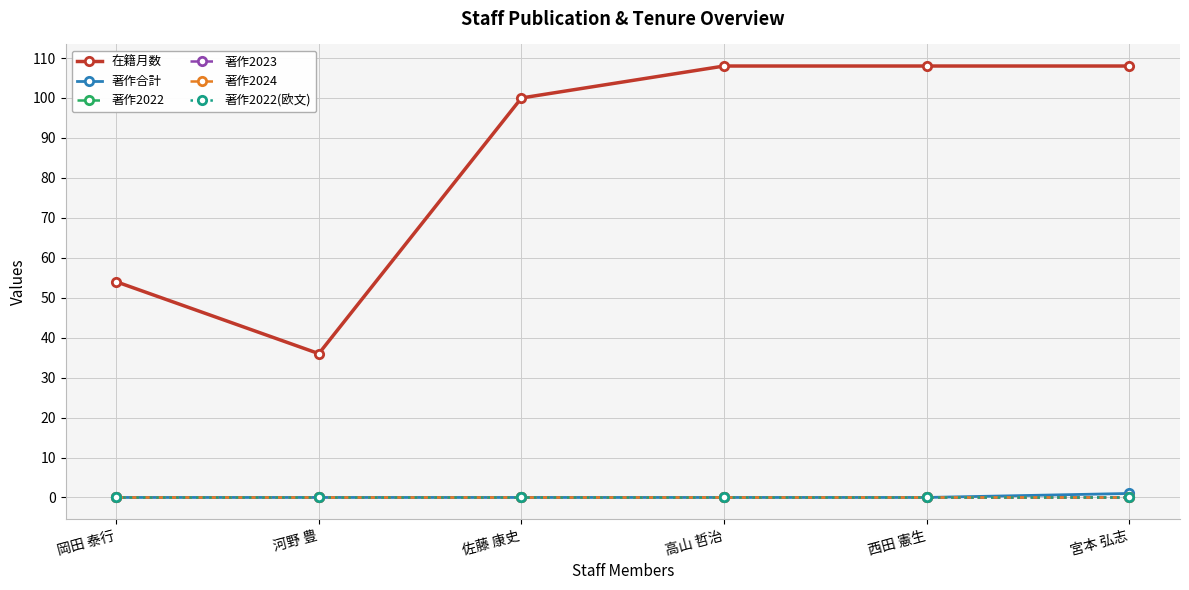

Reading left to right, extract all data points from this chart.

在籍月数: 54	36	100	108	108	108
著作合計: 0	0	0	0	0	1
著作2022: 0	0	0	0	0	0
著作2023: 0	0	0	0	0	0
著作2024: 0	0	0	0	0	0
著作2022(欧文): 0	0	0	0	0	0